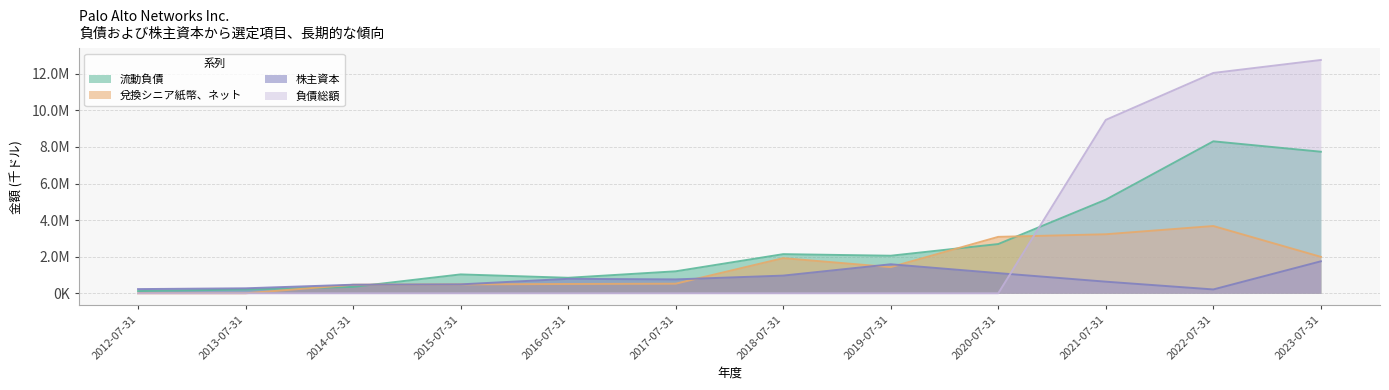

Which series has the largest range (max minus min)?

負債総額